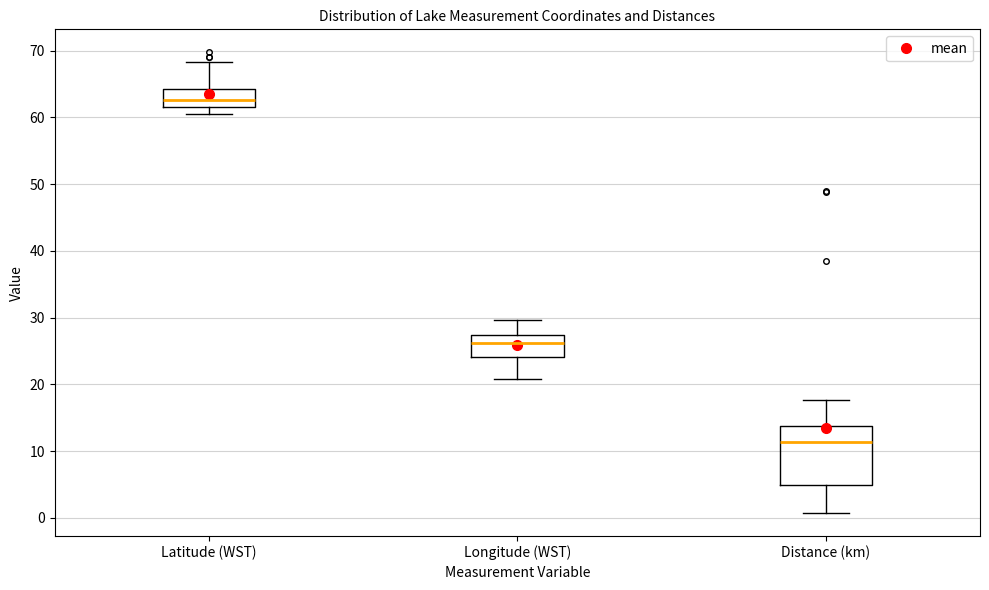

Which box's median line is the highest?

Latitude (WST)